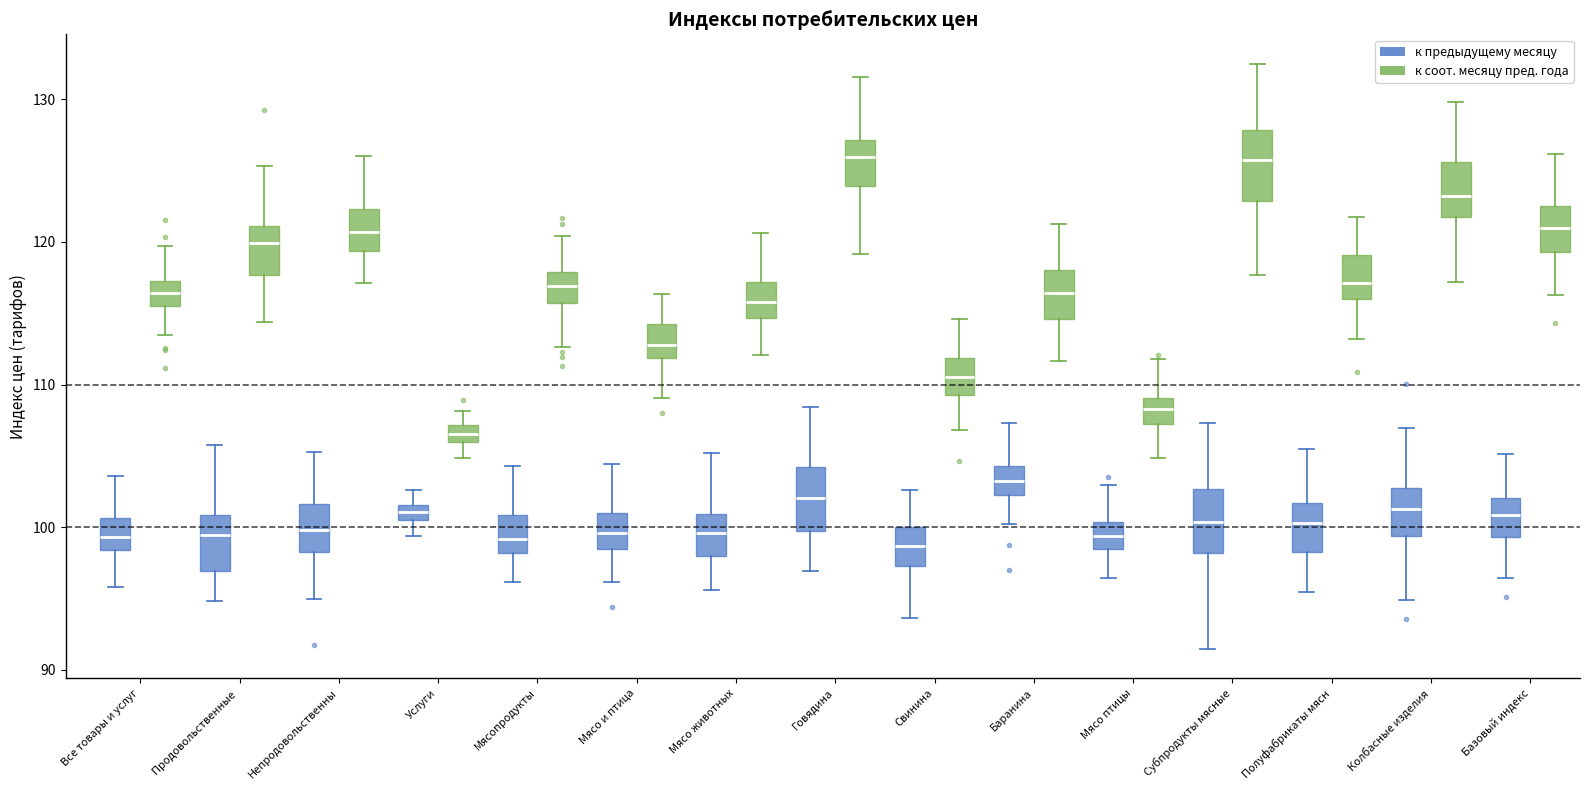

Where does the upper whisker of the box for Говядина (к предыдущему месяцу) end on the y-axis? The values are not printed on the chart, so give them approximately, as read against the axis.

108